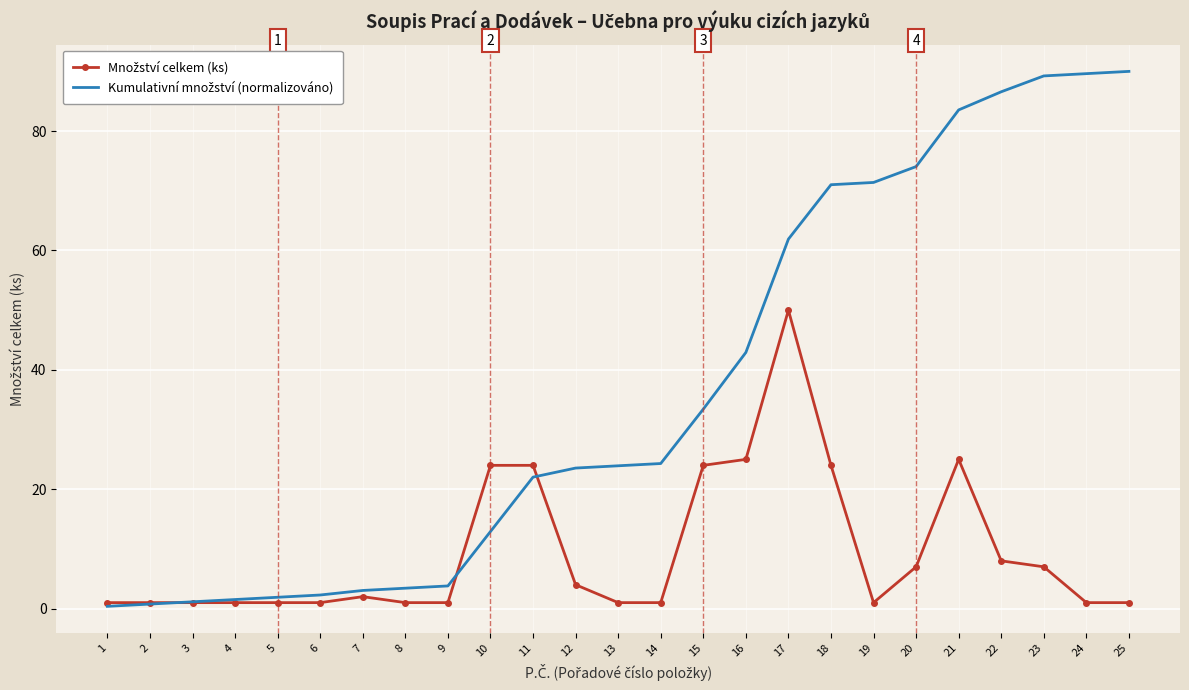

What is the difference between the highest and lowest values at 18?

47.0